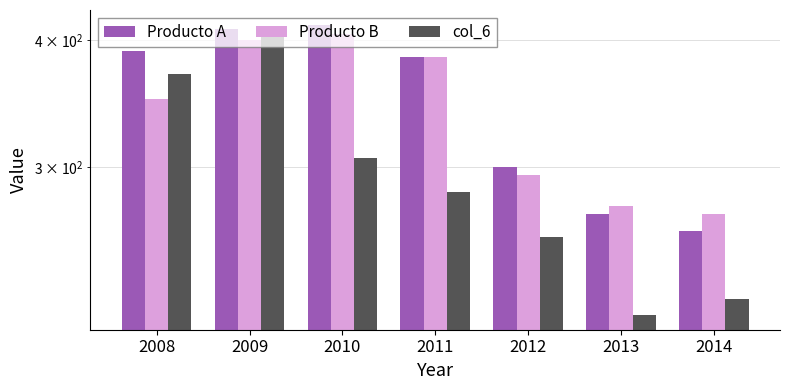

What is the minimum value for Producto B?

270.0